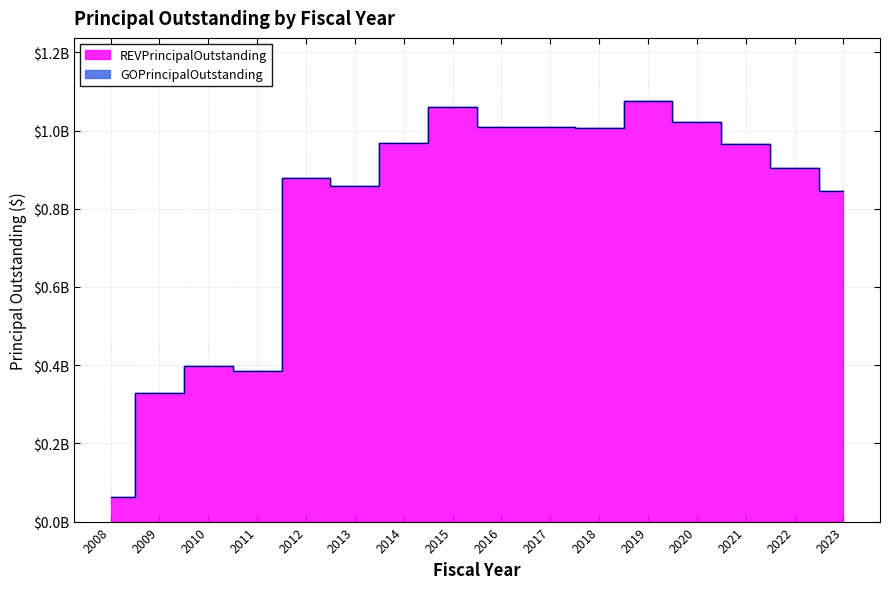

What is the value of the 6th point from the left?

858780000